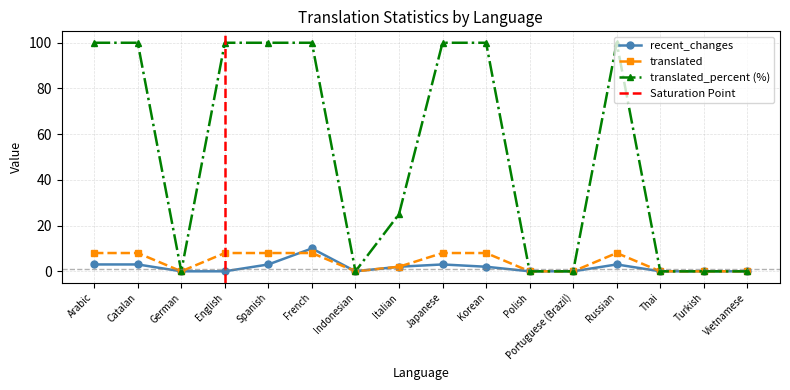

Between Turkish and Spanish, which is larger?

Spanish